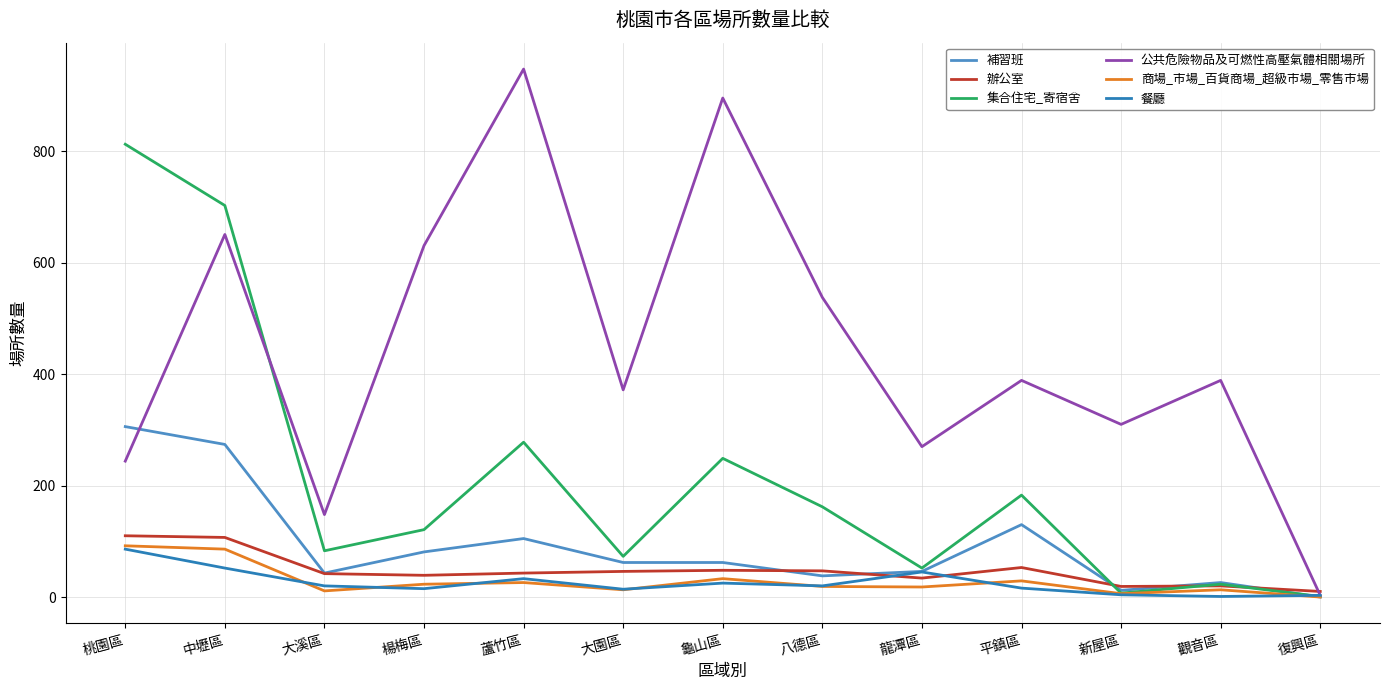

What is the maximum value shown in the chart?

948